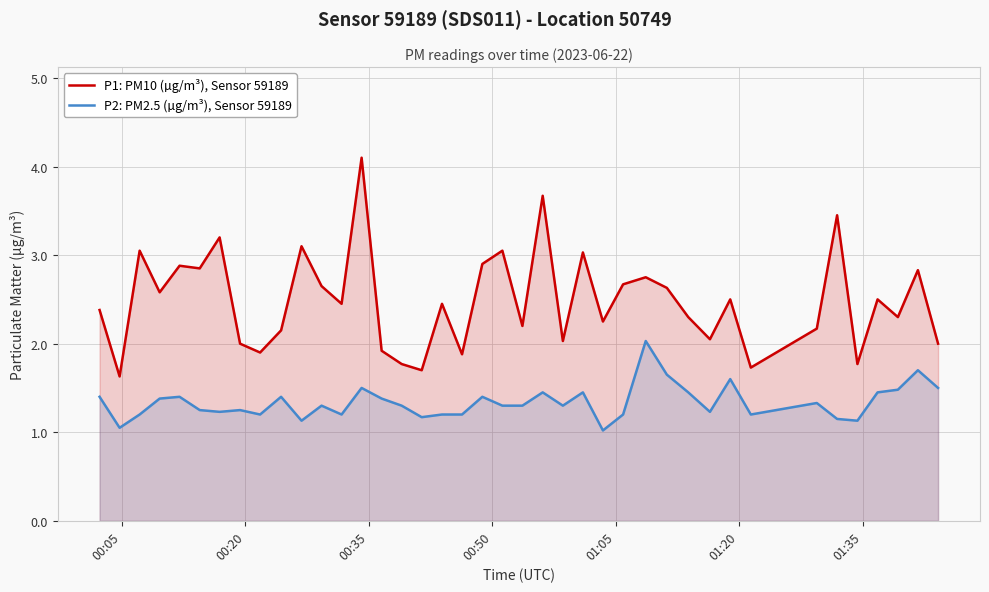

At how many categories does at least one series exceed 3?

8